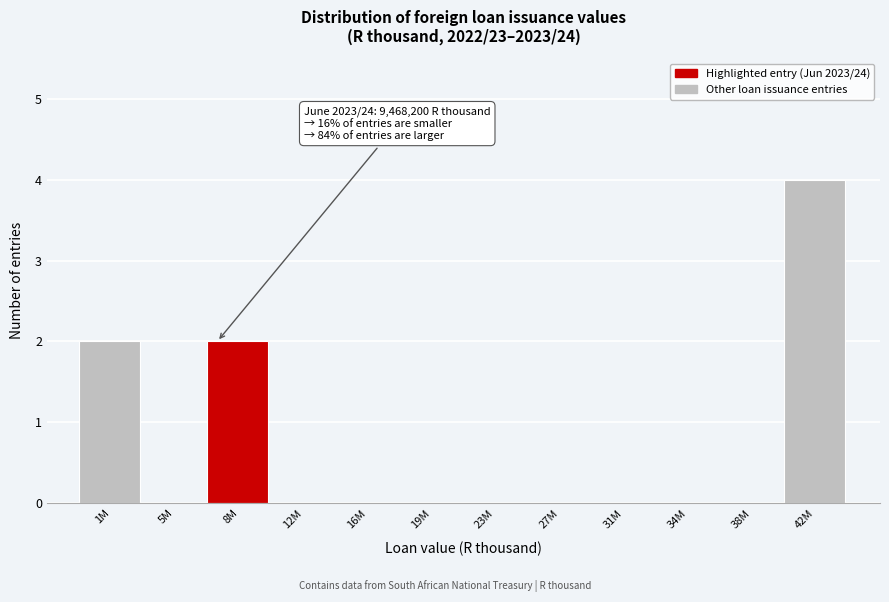

Reading left to right, list all the values displayed in this chart.

1M=2	5M=0	8M=2	12M=0	16M=0	19M=0	23M=0	27M=0	31M=0	34M=0	38M=0	42M=4